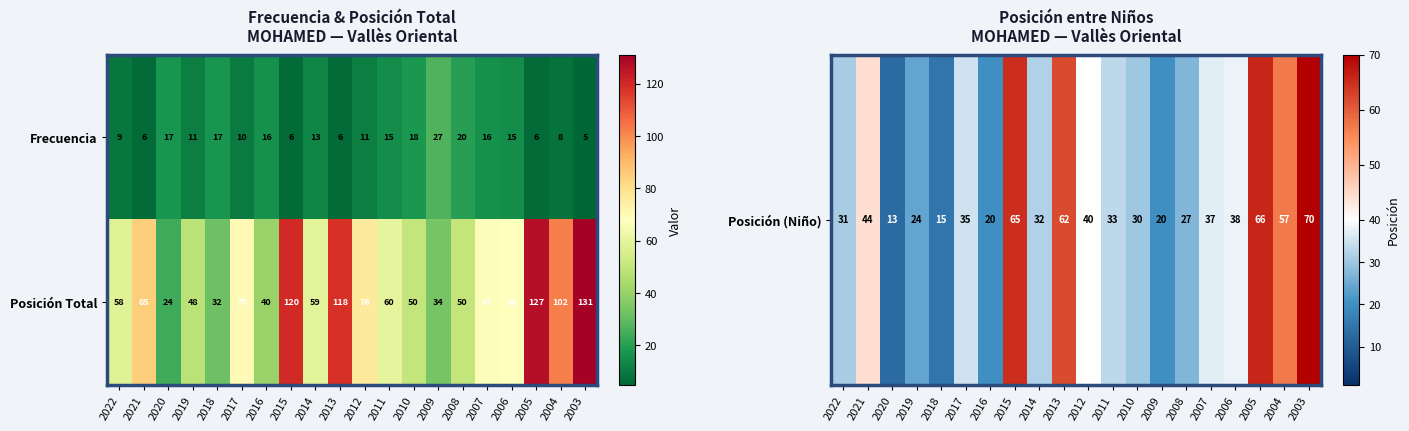

How many series are shown in this chart?

2